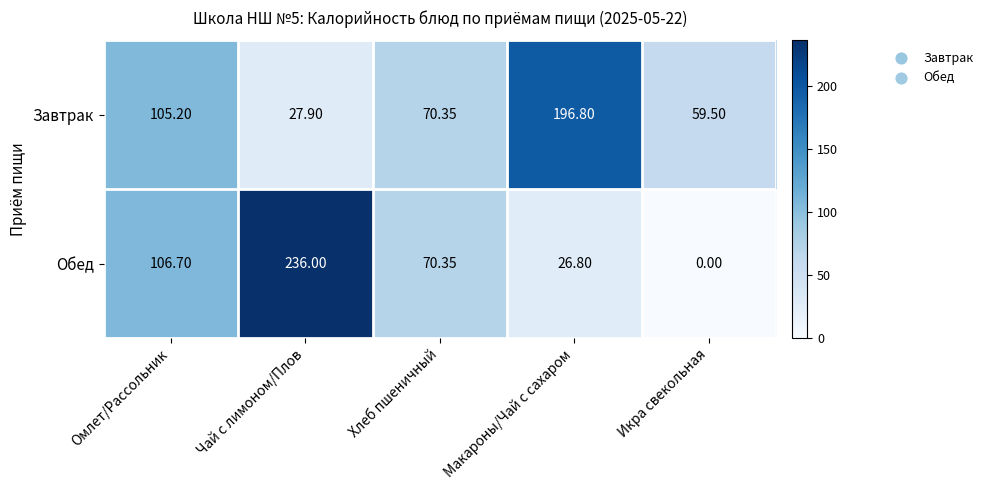

Rank the series at Омлет/Рассольник from highest to lowest value.

Обед, Завтрак